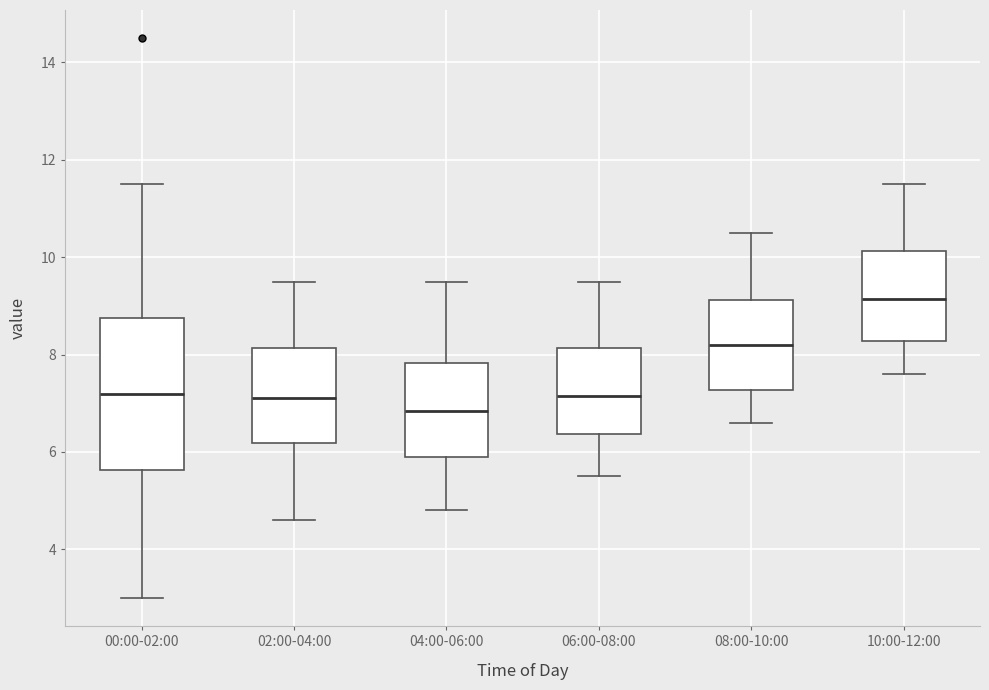

Which box's median line is the highest?

10:00-12:00